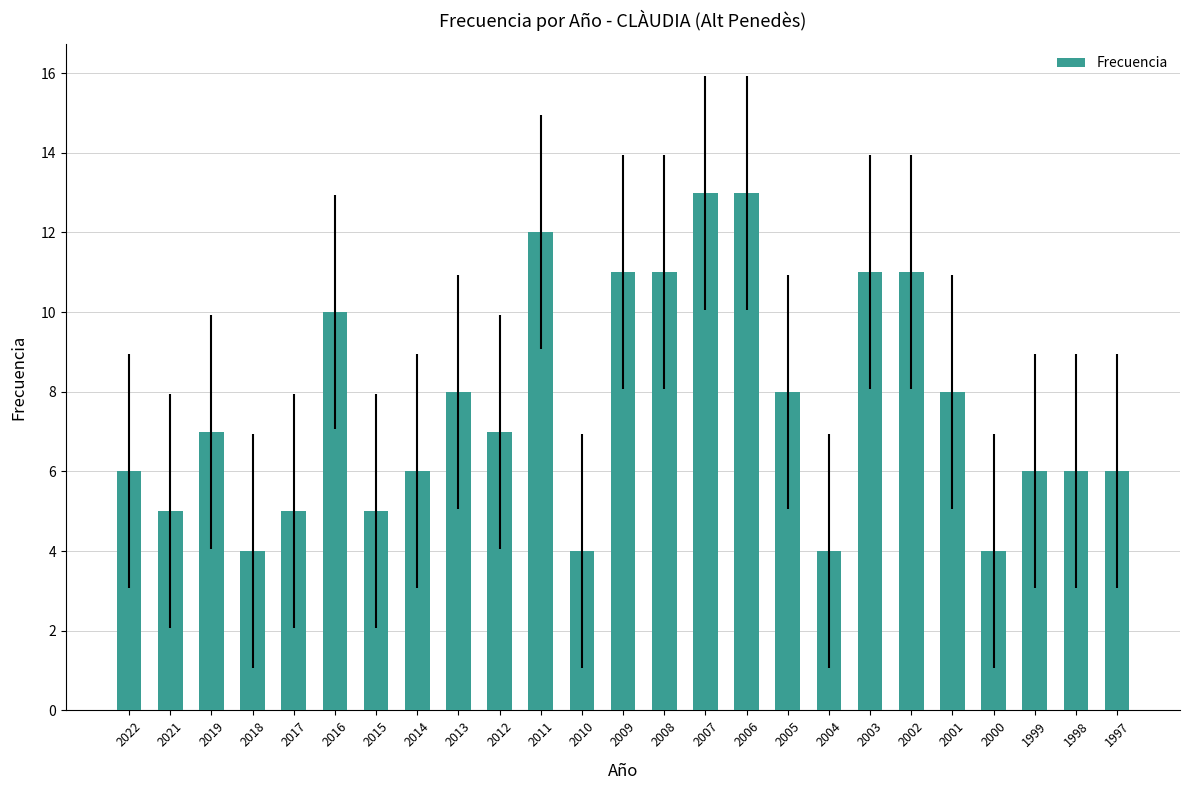

Count the number of data series in this chart.

1